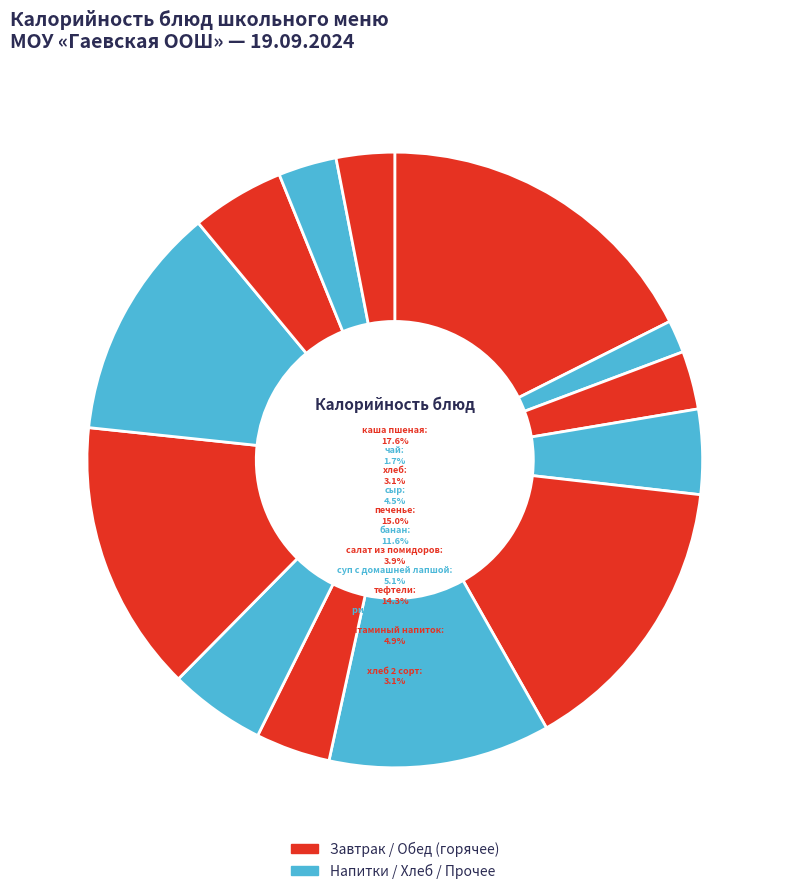

True or false: чай accounts for 10% of the total.

False